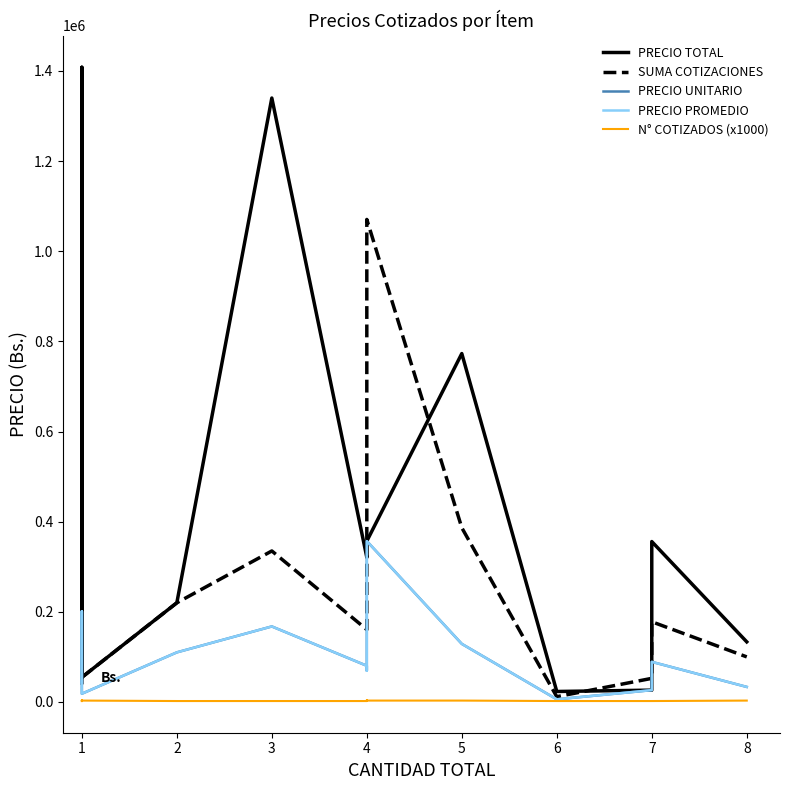

Reading left to right, list all the values displayed in this chart.

PRECIO TOTAL: 42875.0	1408228.5	87500.0	54600.0	220000.0	1340000.0	321000.0	347312.5	356866.7	773000.0	23200.0	26150.0	355850.0	133305.3
SUMA COTIZACIONES: 85750.0	804702.0	175000.0	54600.0	220000.0	335000.0	160500.0	277850.0	1070600.0	386500.0	11600.0	52300.0	177925.0	99979.0
PRECIO UNITARIO: 42875.0	201175.5	87500.0	18200.0	110000.0	167500.0	80250.0	69462.5	356866.7	128833.3	5800.0	26150.0	88962.5	33326.3
PRECIO PROMEDIO: 42875.0	201175.5	87500.0	18200.0	110000.0	167500.0	80250.0	69462.5	356866.7	128833.3	5800.0	26150.0	88962.5	33326.3
N° COTIZADOS (x1000): 2000.0	4000.0	2000.0	3000.0	2000.0	2000.0	2000.0	4000.0	3000.0	3000.0	2000.0	2000.0	2000.0	3000.0